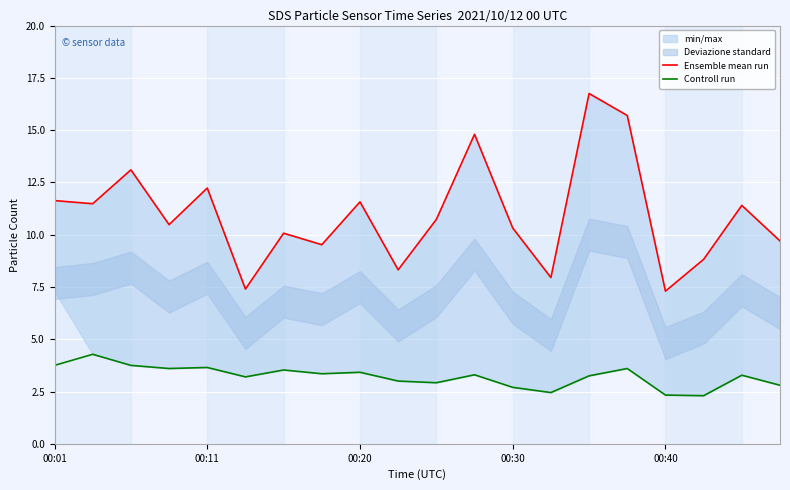

In Controll run, how many points are lower than both neighbors (excluding endpoints)?

6